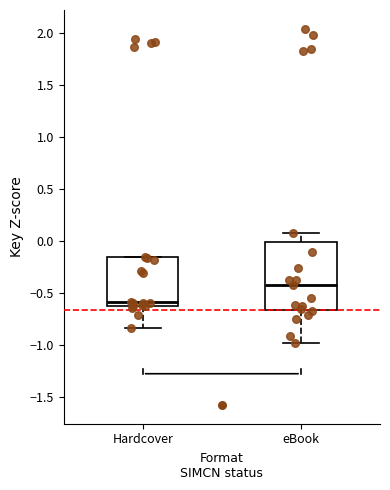

Reading left to right, read every box against the y-axis: the position of its median line, the range the box covers, and the ends of its whiskers. The values are not printed on the chart, so give them approximately, as read against the axis.

Hardcover: median -0.60, box -0.65 to -0.15, whiskers -0.85 to -0.15
eBook: median -0.40, box -0.65 to 0.00, whiskers -1.00 to 0.10